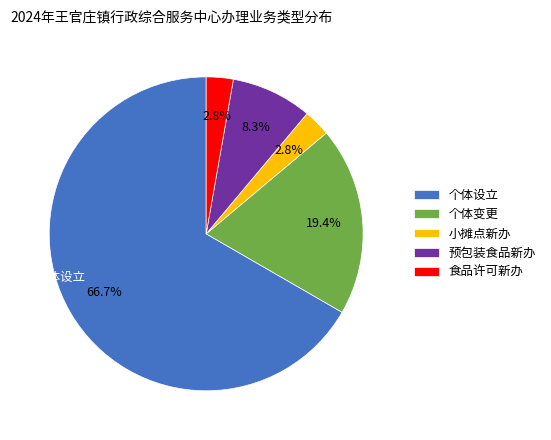

Is there any slice that represents more than half of the pie?

Yes